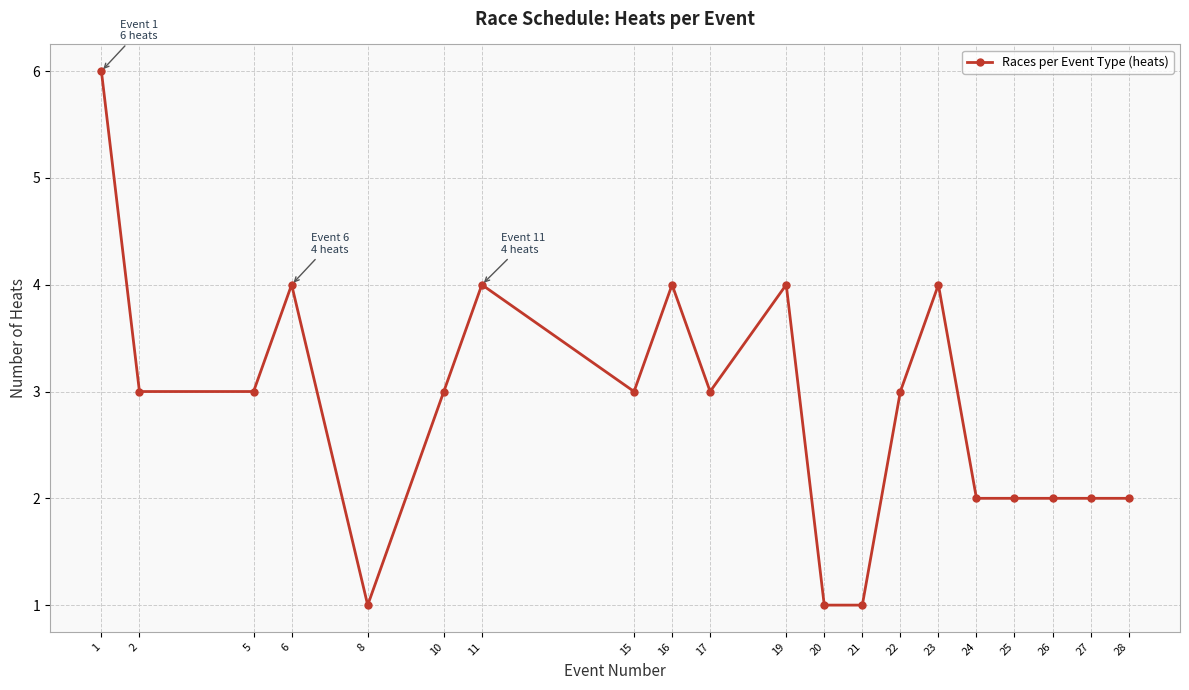

At which category does the data reach its first local peak?

6